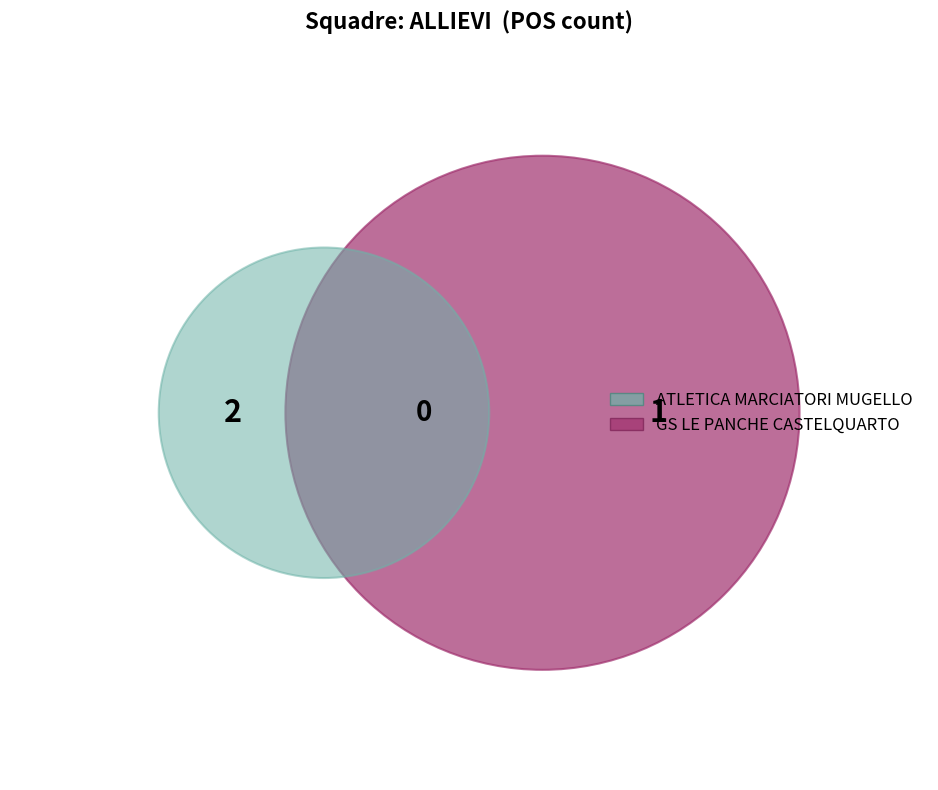

Does GS LE PANCHE CASTELQUARTO account for over 50% of the chart?

No